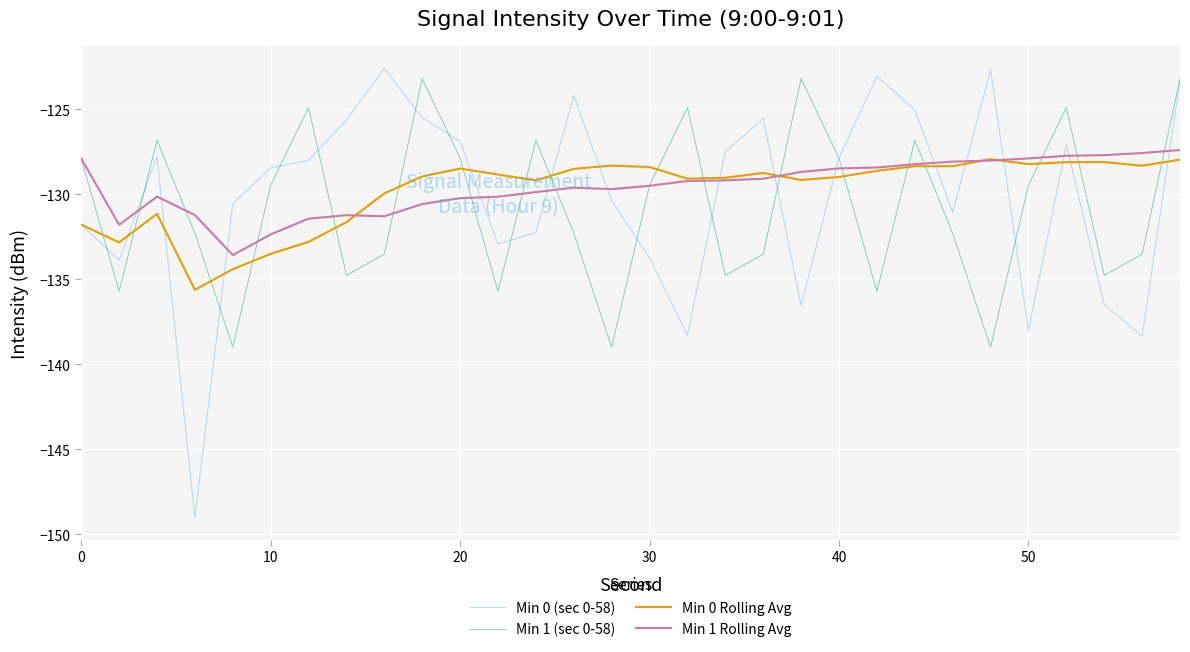

What is the highest value of the Min 1 Rolling Avg series?

-127.4